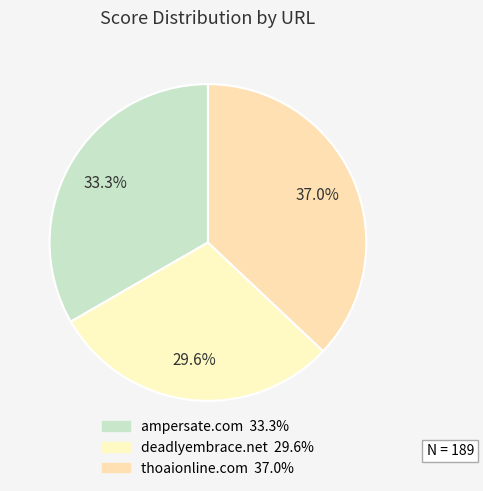

Is ampersate.com the majority of the pie?

No